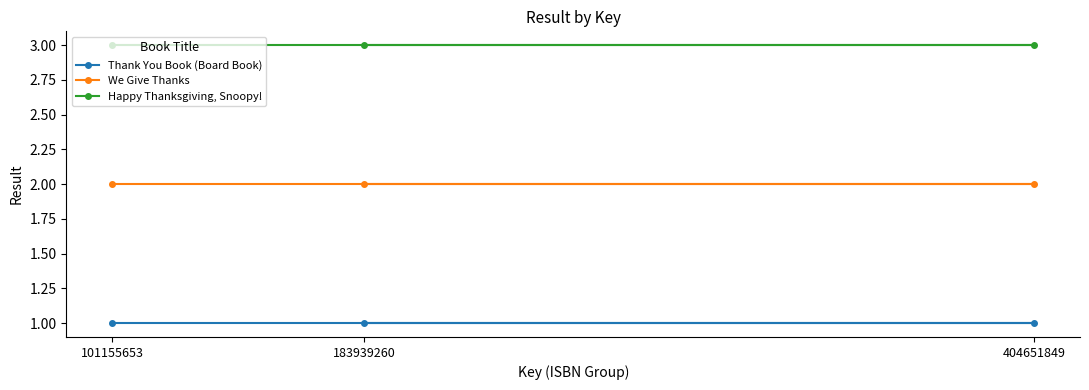

Is the value of We Give Thanks at 183939260 greater than the value of Happy Thanksgiving, Snoopy! at 101155653?

No